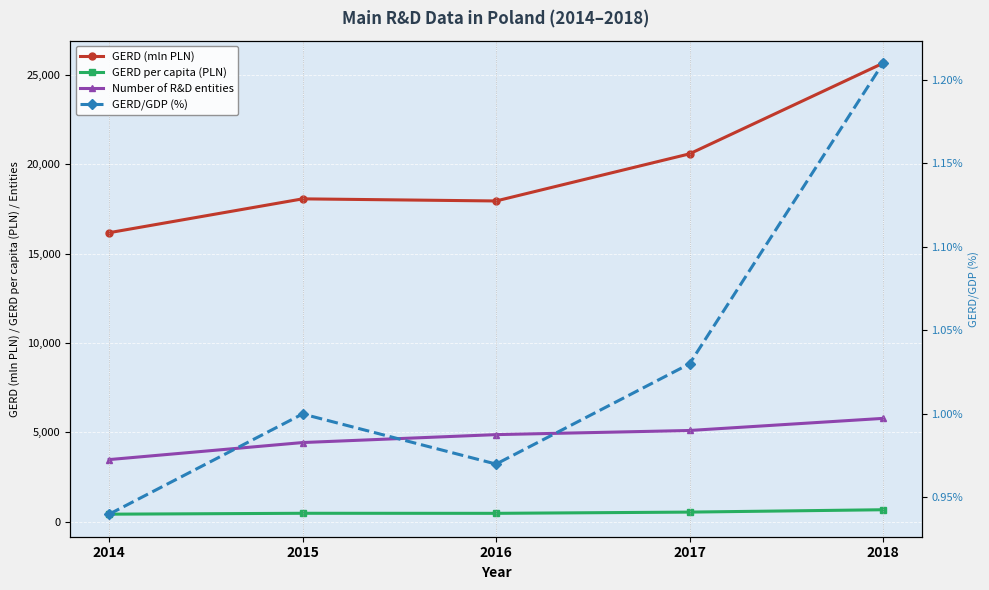

Which series has the largest total across all categories?

GERD (mln PLN)